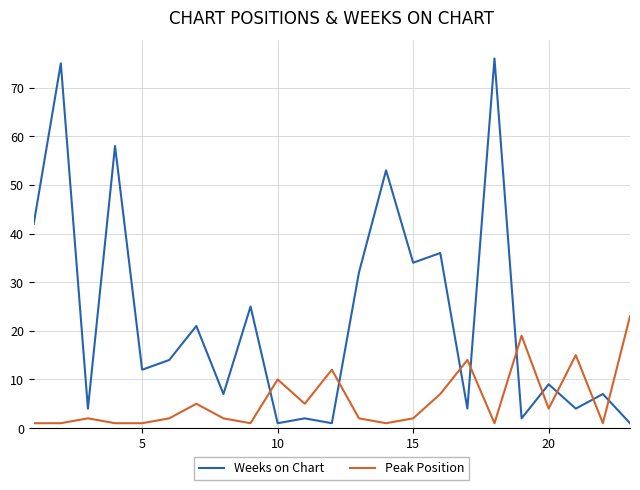

Which series has the largest total across all categories?

Weeks on Chart